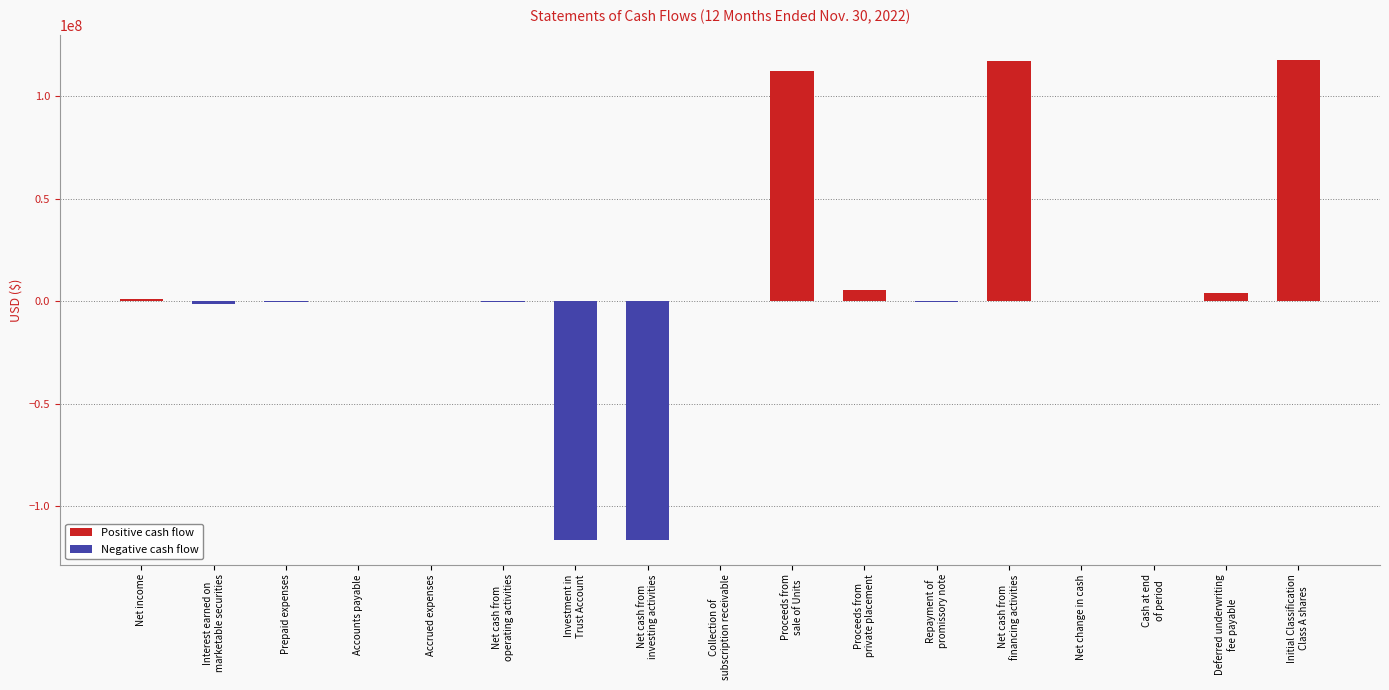

The value at Proceeds from
sale of Units is 32293015. True or false?

False